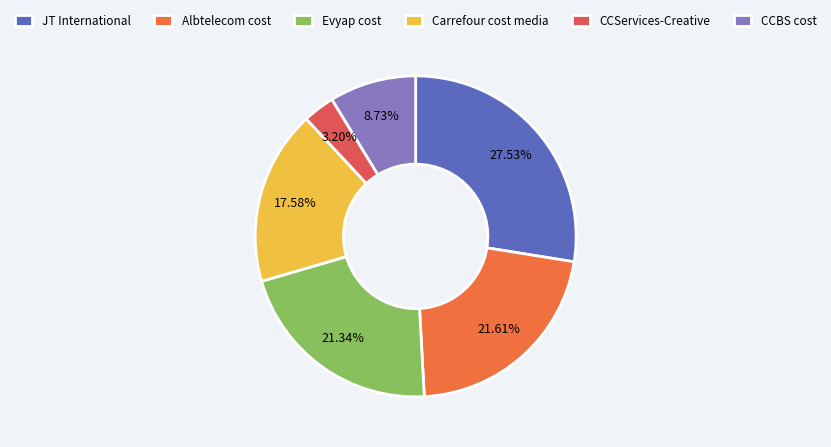

Which has a higher value, CCServices-Creative or Albtelecom cost?

Albtelecom cost